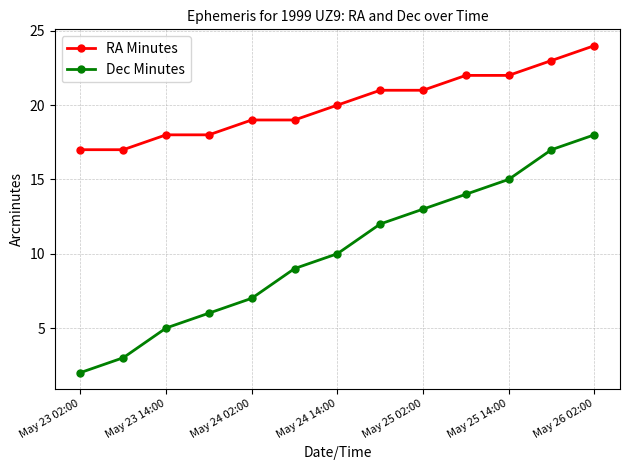

Which series has the largest total across all categories?

RA Minutes